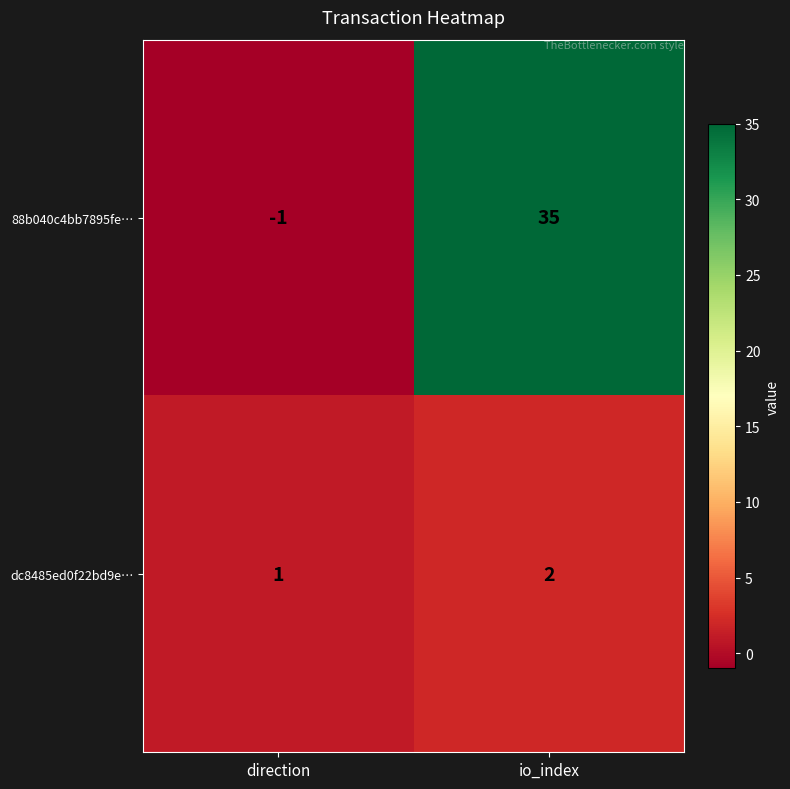

The value of dc8485ed0f22bd9e… at io_index is 1. True or false?

False